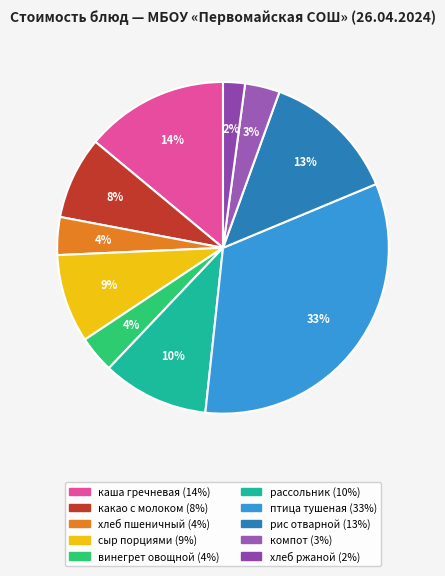

How many segments does this pie chart have?

10